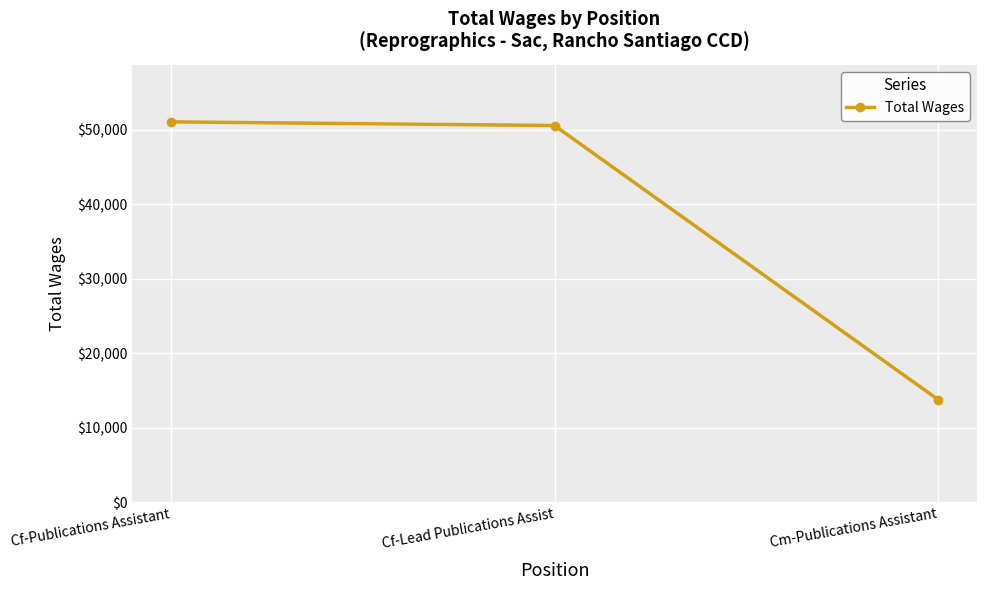

At which label is the value closest to 32394?

Cf-Lead Publications Assist